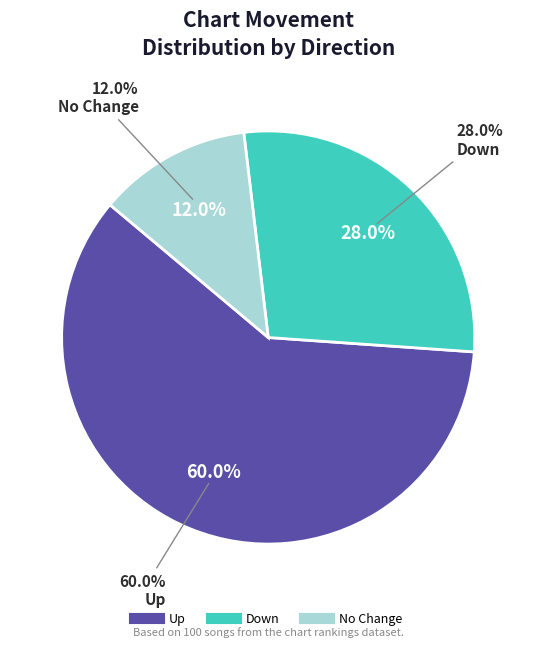

To the nearest percent, what is the combined percentage of down and up?

88%